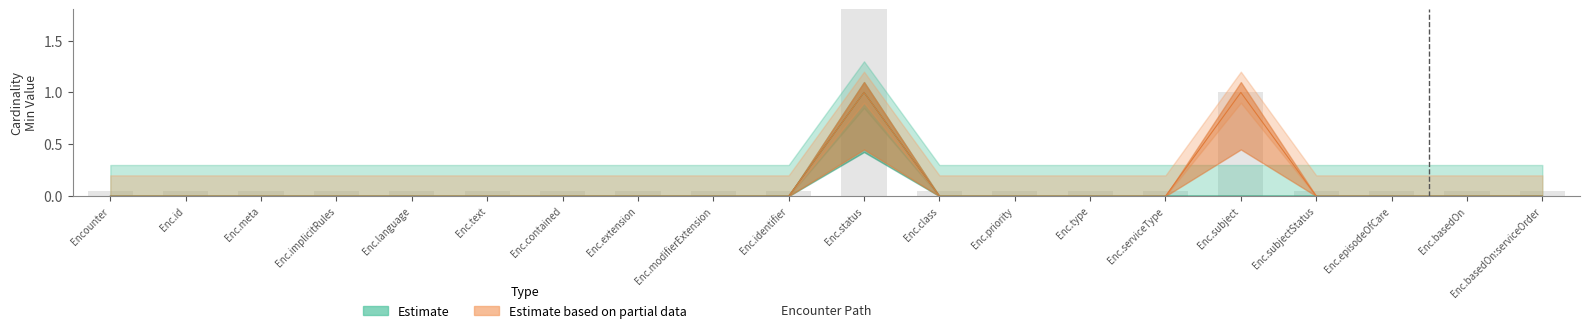

Reading left to right, what are all the values shown in this chart?

Base Min (Estimate): Encounter=0	Encounter.id=0	Encounter.meta=0	Encounter.implicitRules=0	Encounter.language=0	Encounter.text=0	Encounter.contained=0	Encounter.extension=0	Encounter.modifierExtension=0	Encounter.identifier=0	Encounter.status=1	Encounter.class=0	Encounter.priority=0	Encounter.type=0	Encounter.serviceType=0	Encounter.subject=0	Encounter.subjectStatus=0	Encounter.episodeOfCare=0	Encounter.basedOn=0	Encounter.basedOn:serviceOrder=0
Base Min Upper (Estimate): Encounter=0	Encounter.id=0	Encounter.meta=0	Encounter.implicitRules=0	Encounter.language=0	Encounter.text=0	Encounter.contained=0	Encounter.extension=0	Encounter.modifierExtension=0	Encounter.identifier=0	Encounter.status=1	Encounter.class=0	Encounter.priority=0	Encounter.type=0	Encounter.serviceType=0	Encounter.subject=0	Encounter.subjectStatus=0	Encounter.episodeOfCare=0	Encounter.basedOn=0	Encounter.basedOn:serviceOrder=0
Min (Estimate based on partial data): Encounter=0	Encounter.id=0	Encounter.meta=0	Encounter.implicitRules=0	Encounter.language=0	Encounter.text=0	Encounter.contained=0	Encounter.extension=0	Encounter.modifierExtension=0	Encounter.identifier=0	Encounter.status=1	Encounter.class=0	Encounter.priority=0	Encounter.type=0	Encounter.serviceType=1	Encounter.subject=1	Encounter.subjectStatus=0	Encounter.episodeOfCare=0	Encounter.basedOn=0	Encounter.basedOn:serviceOrder=0
Min Upper (Estimate based on partial data): Encounter=0	Encounter.id=0	Encounter.meta=0	Encounter.implicitRules=0	Encounter.language=0	Encounter.text=0	Encounter.contained=0	Encounter.extension=0	Encounter.modifierExtension=0	Encounter.identifier=0	Encounter.status=1	Encounter.class=0	Encounter.priority=0	Encounter.type=0	Encounter.serviceType=1	Encounter.subject=1	Encounter.subjectStatus=0	Encounter.episodeOfCare=0	Encounter.basedOn=0	Encounter.basedOn:serviceOrder=0